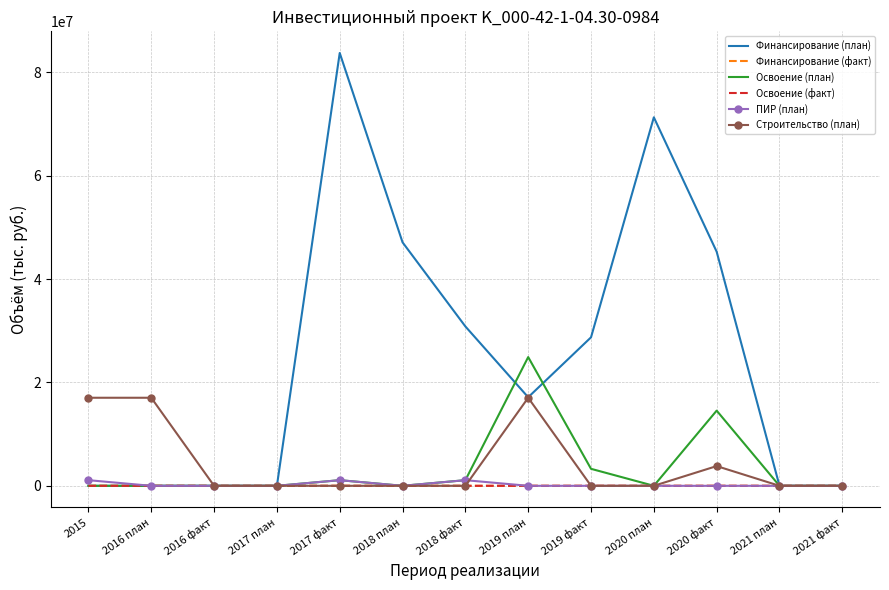

Which series has the widest spread of values?

Финансирование (план)